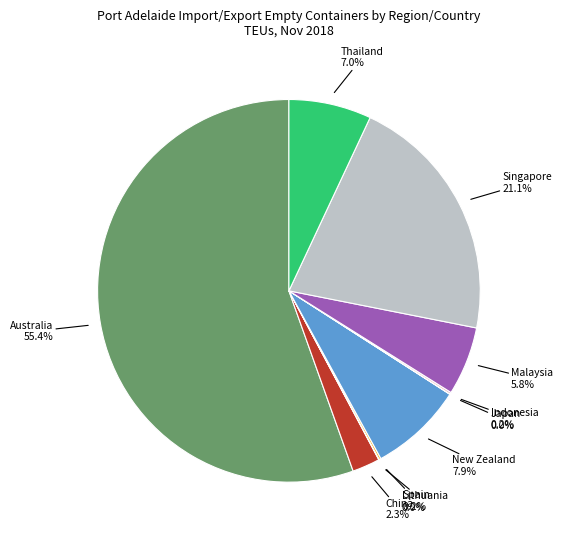

To the nearest percent, what is the average slice percentage?

10%